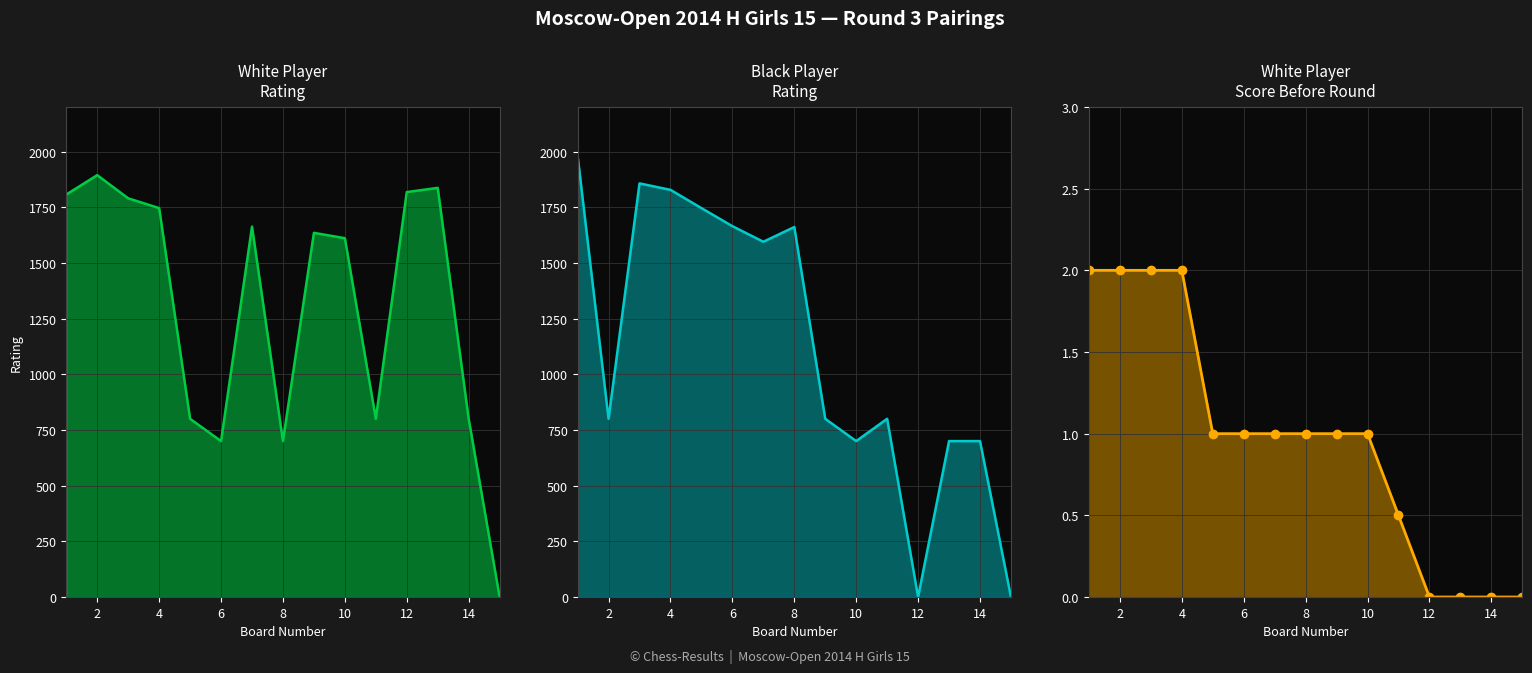

Does the chart display data point markers on the line(s)?

No